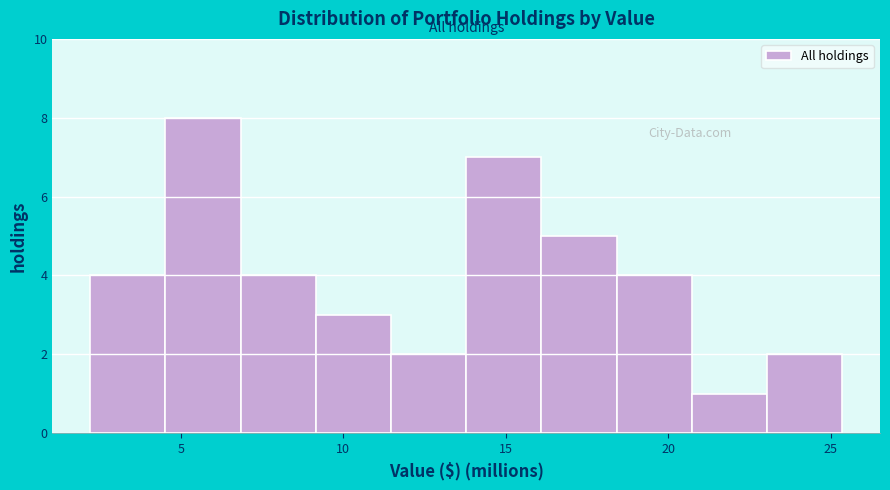

Over which range of the x-axis is the bar tallest?

4.5 to 7.0